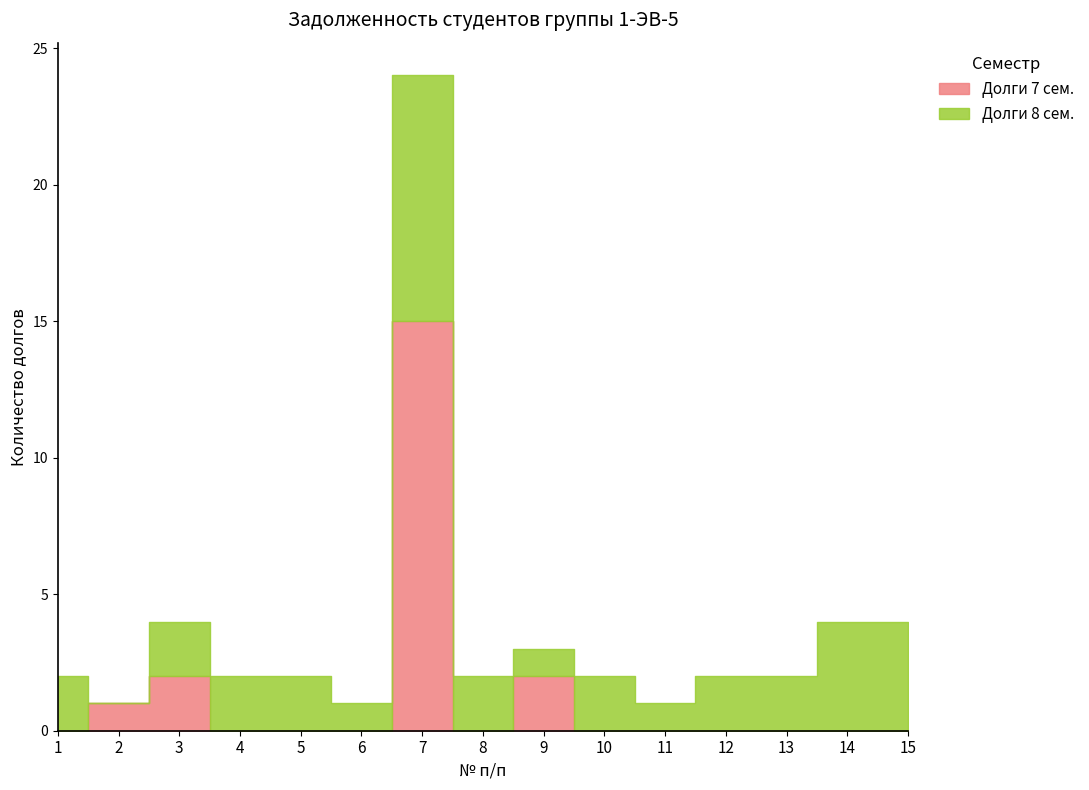

Which label corresponds to the smallest value in the chart?

1